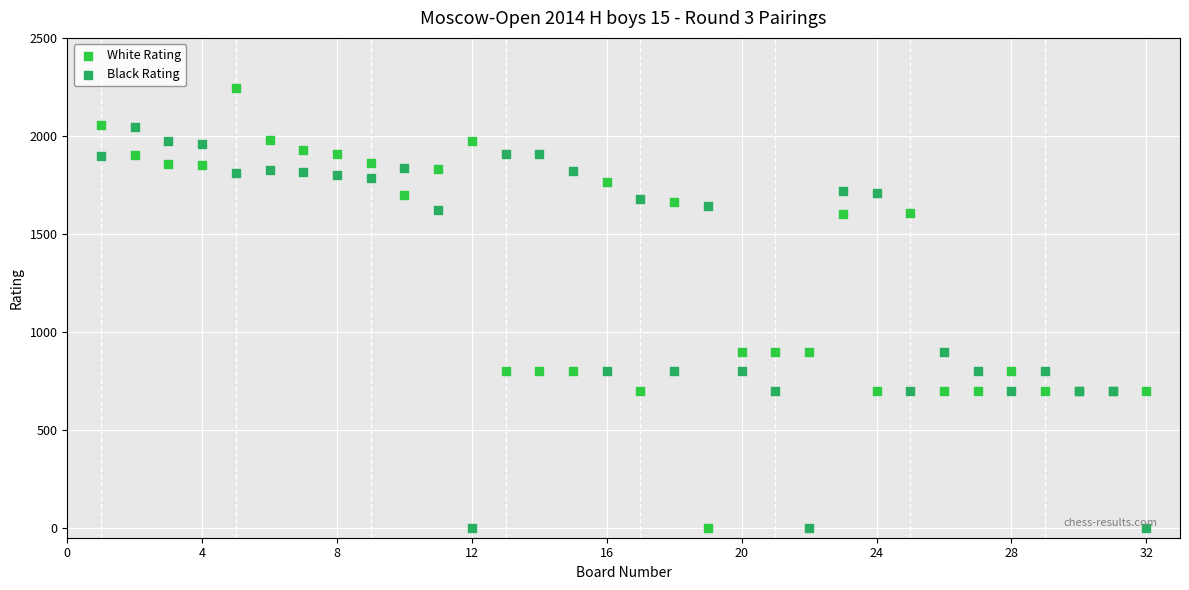

What is the X range (max minus min) for the scatter plot?

31